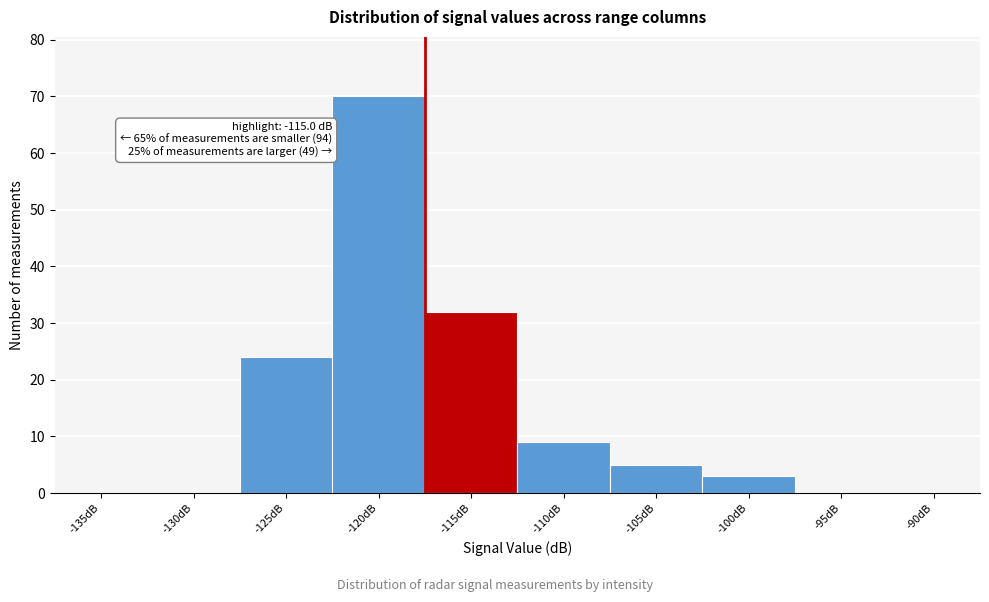

Reading left to right, what are all the values shown in this chart?

-135dB=0	-130dB=0	-125dB=24	-120dB=70	-115dB=32	-110dB=9	-105dB=5	-100dB=3	-95dB=0	-90dB=0